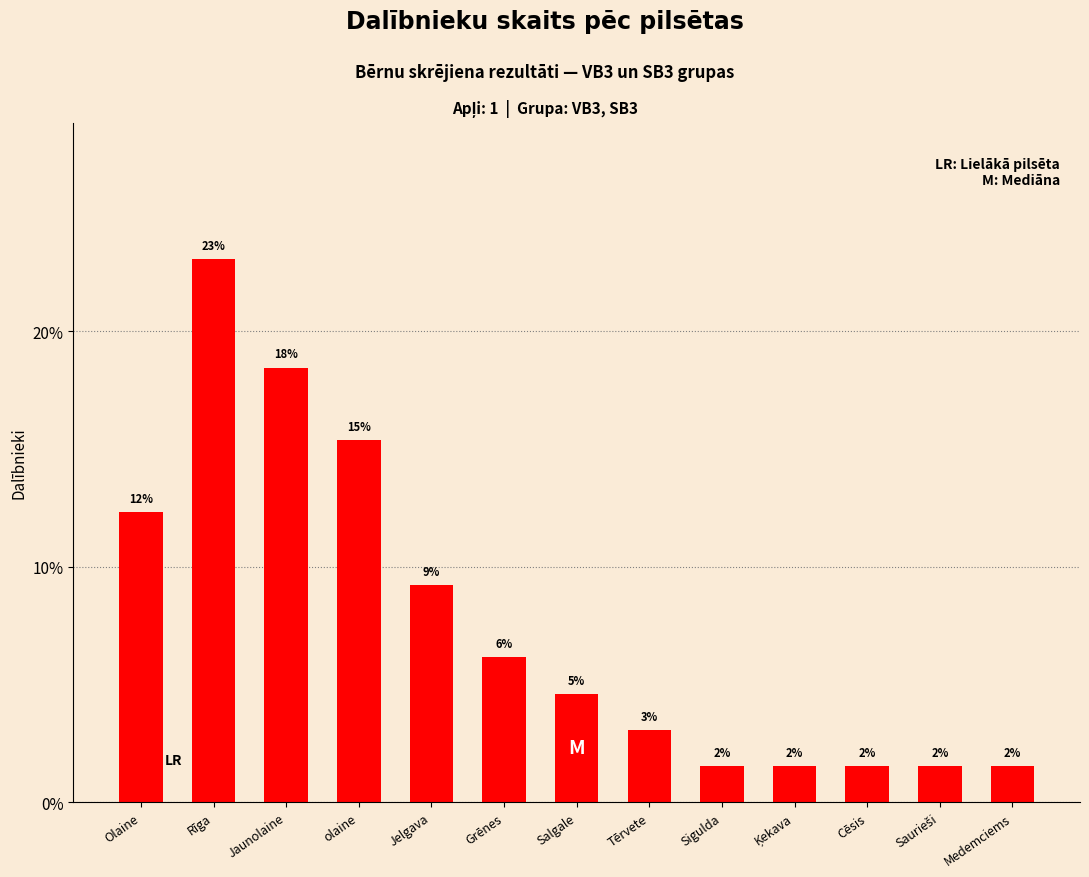

The value at Sigulda is 1.5. True or false?

True